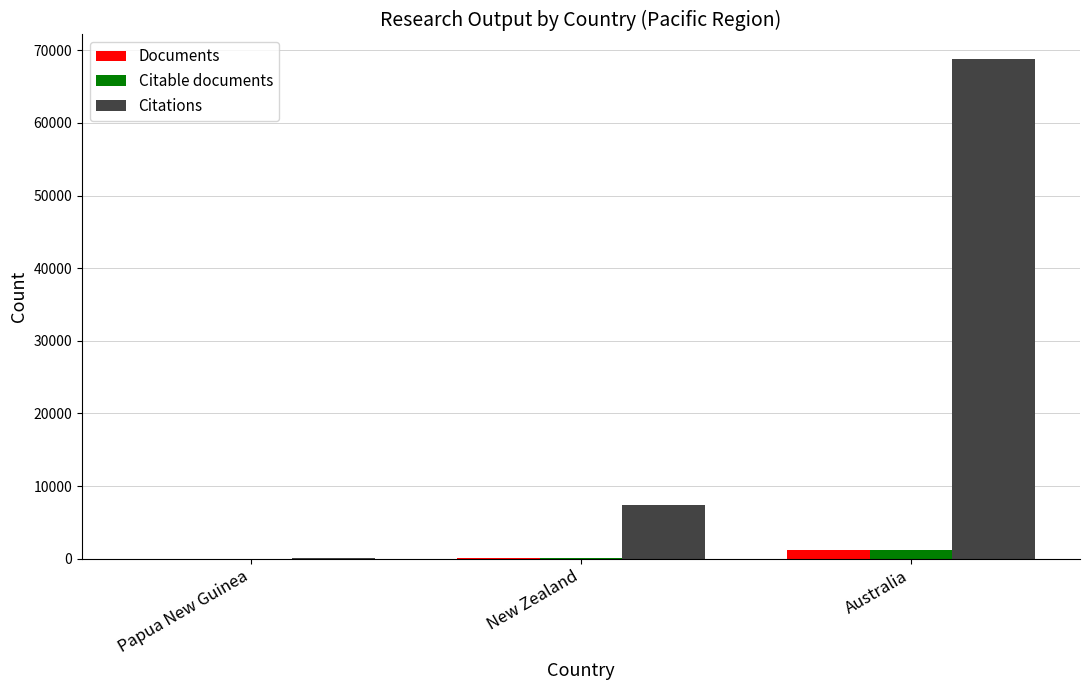

Count the number of data series in this chart.

3